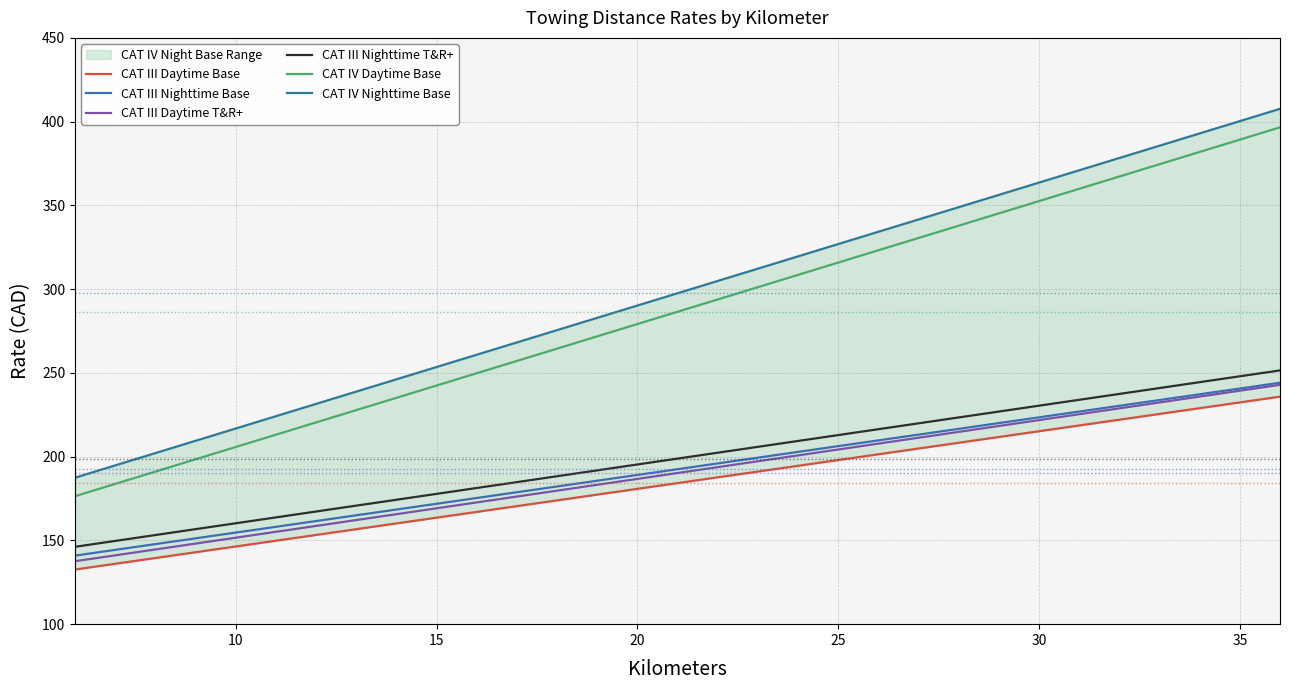

Does the chart have visible grid lines?

Yes